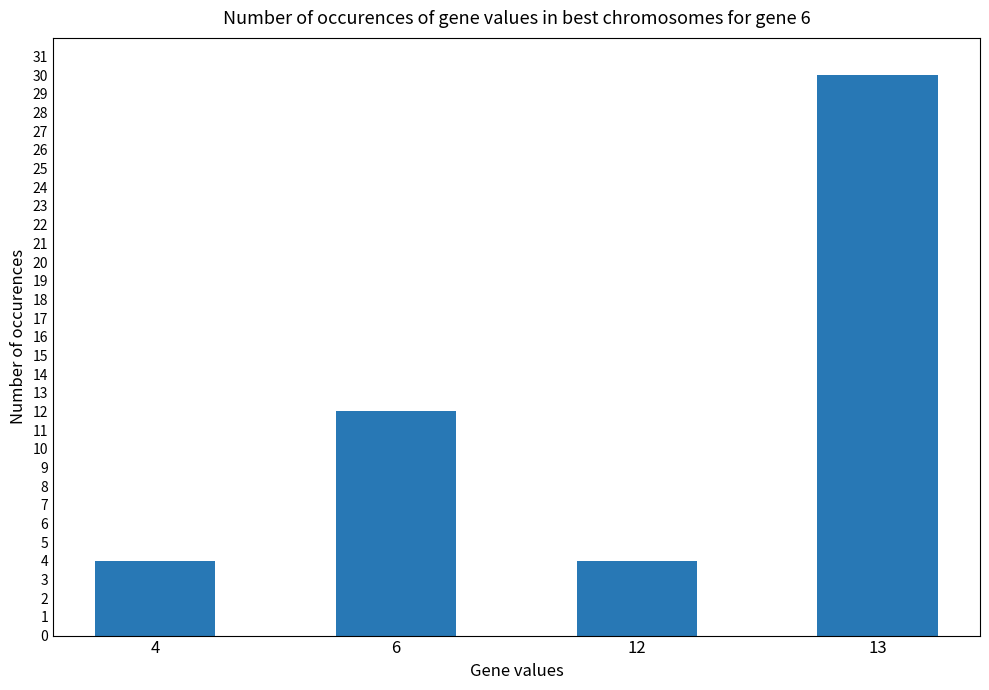

What is the sum of the values at 4 and 6?

16